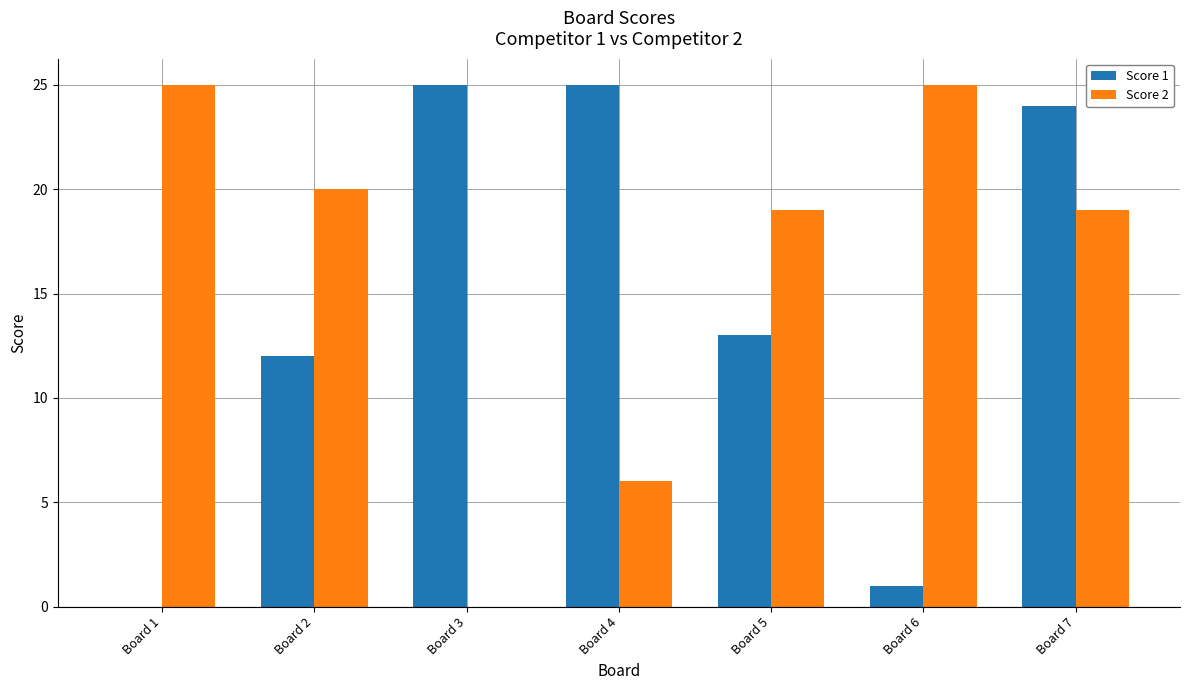

Does the chart contain stacked bars?

No